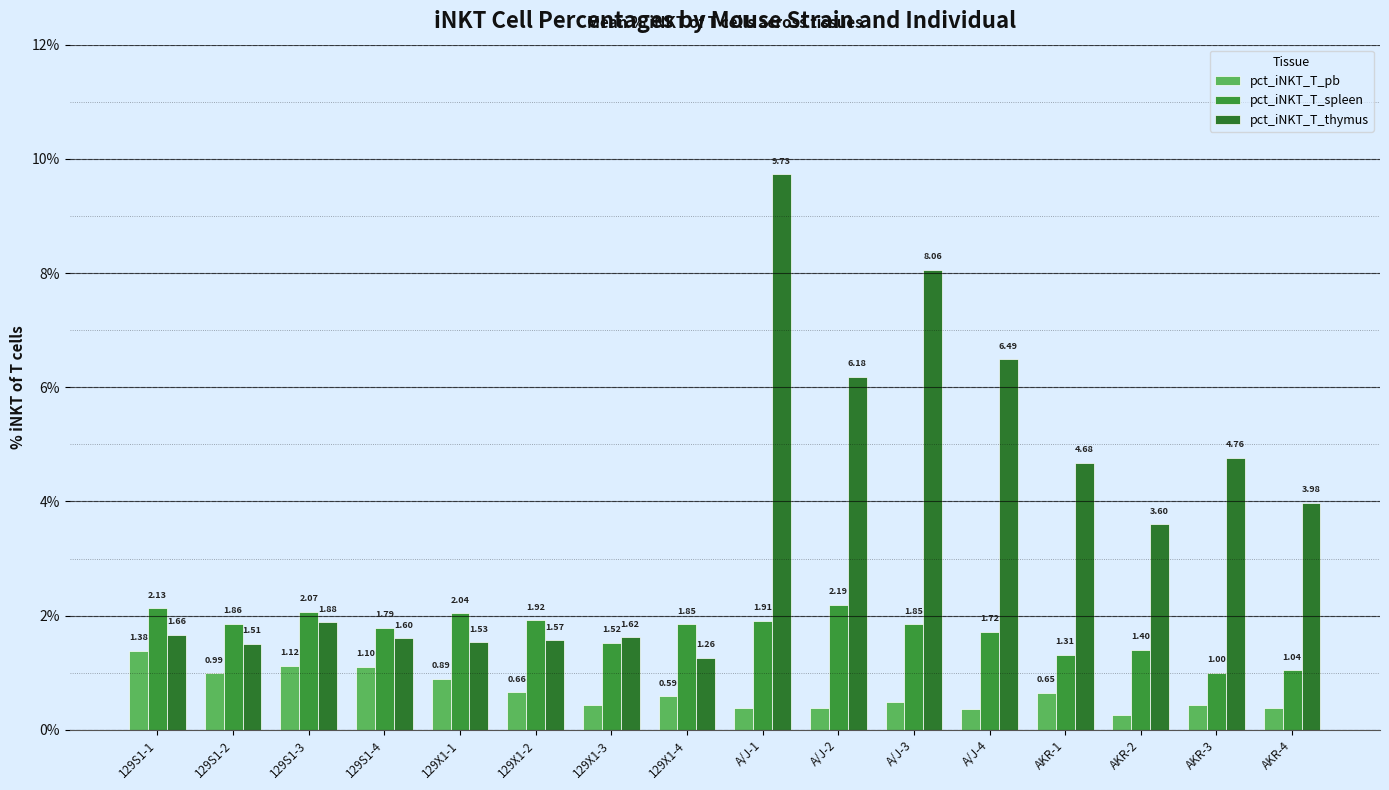

How many distinct data groups are displayed?

3